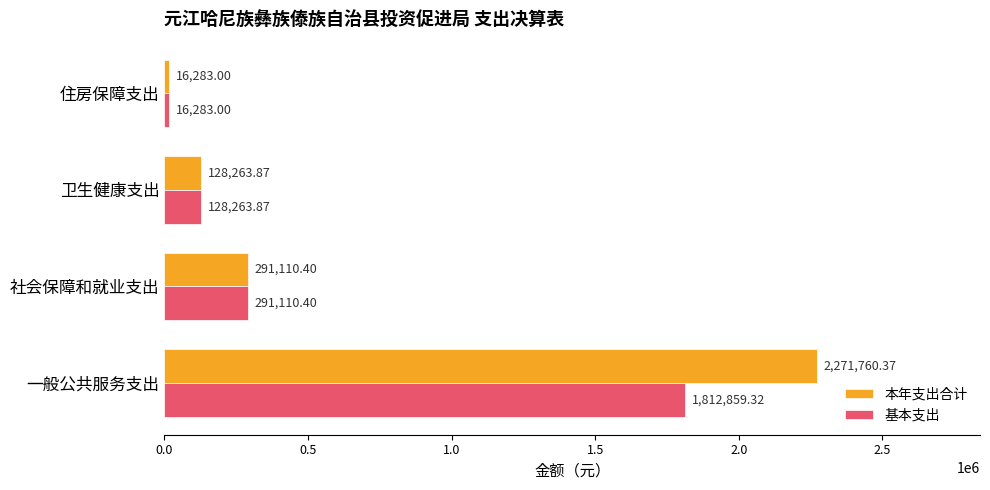

At how many categories does at least one series exceed 753807?

1